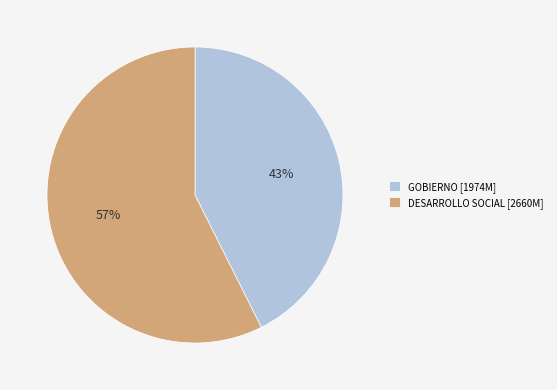

To the nearest percent, what is the combined percentage of DESARROLLO SOCIAL [2660M] and GOBIERNO [1974M]?

100%